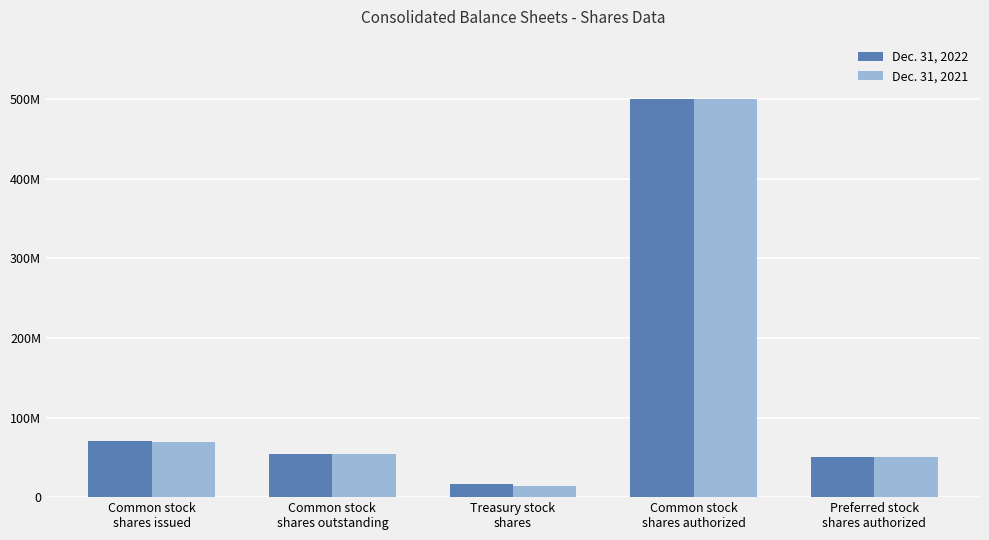

What are all the series names shown in the legend?

Dec. 31, 2022, Dec. 31, 2021